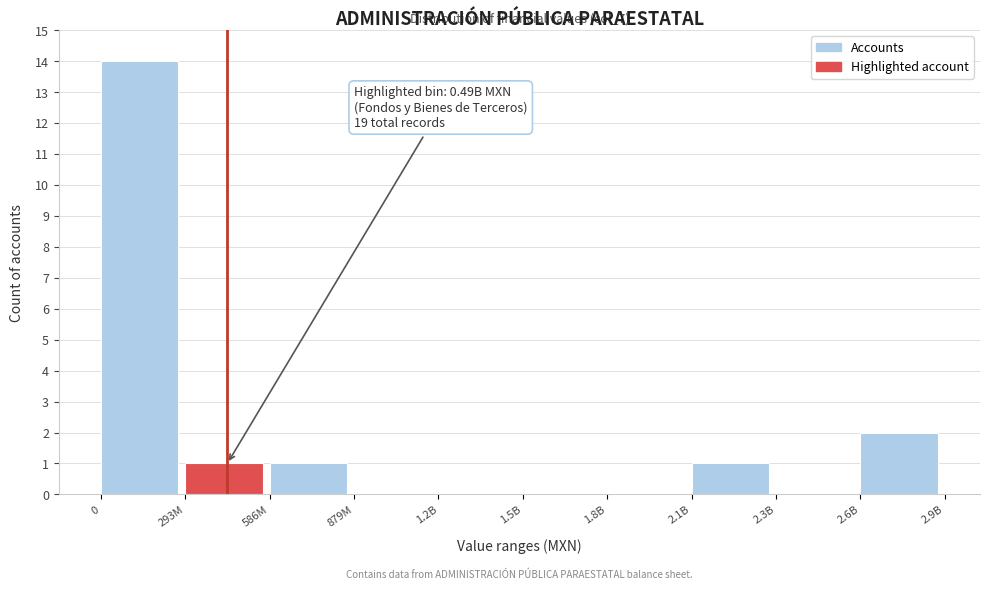

Reading left to right, what are all the values shown in this chart?

0=14	293M=1	586M=1	879M=0	1.2B=0	1.5B=0	1.8B=0	2.1B=1	2.3B=0	2.6B=2